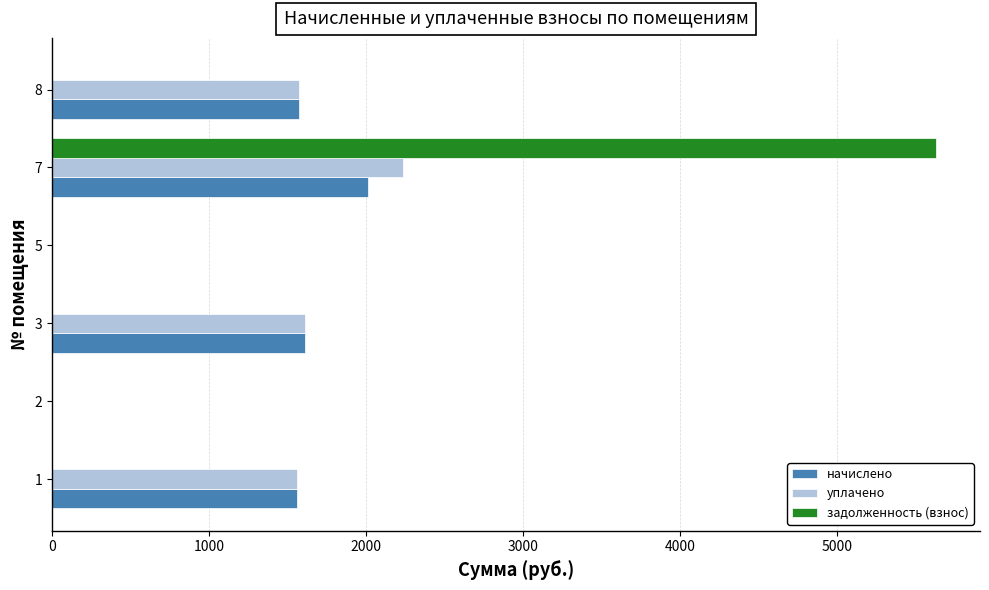

What is the maximum value shown in the chart?

5631.3